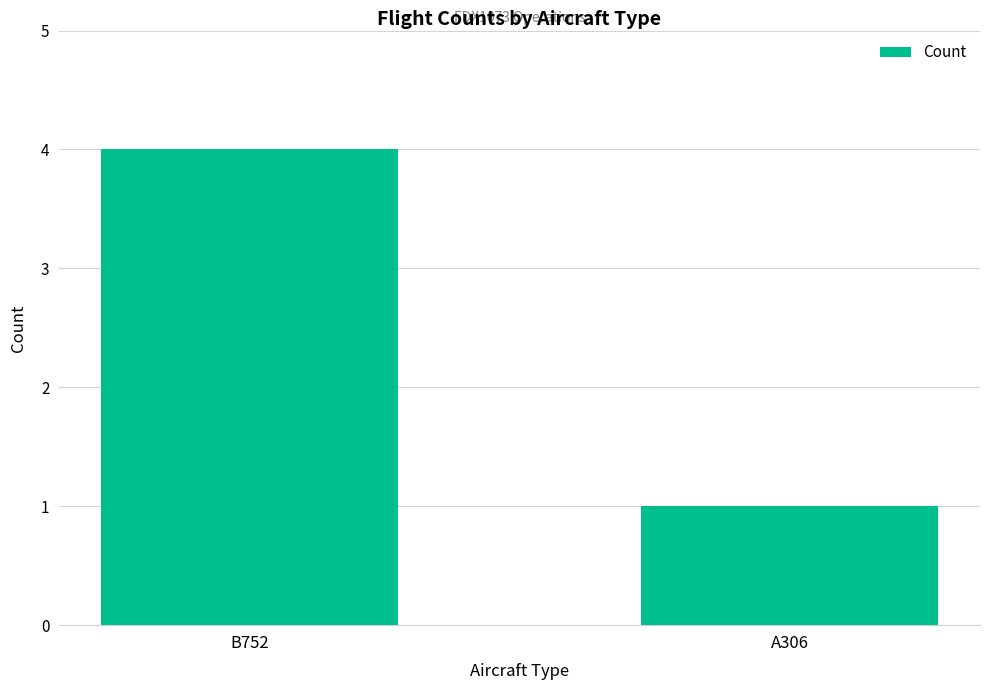

How many bars are there in total?

2